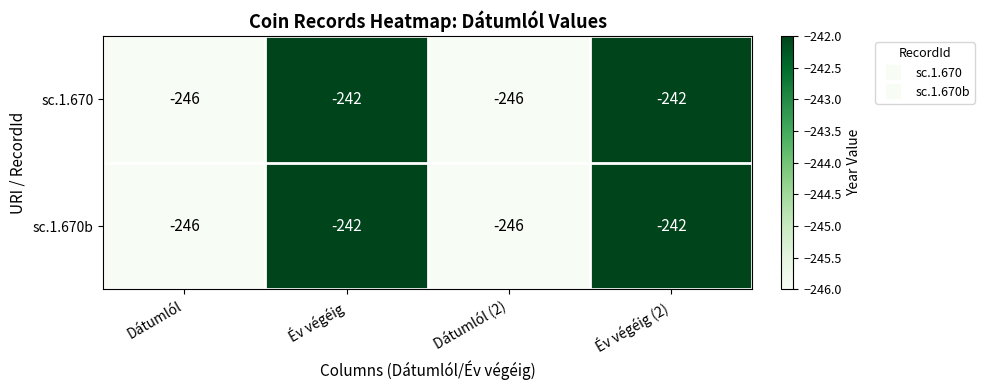

Where is sc.1.670 nearest to the value -244?

Dátumlól